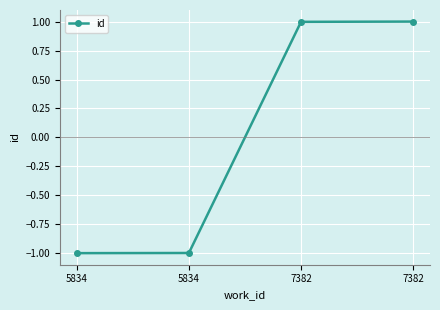

Reading left to right, what are all the values shown in this chart?

-1.0	-1.0	1.0	1.0